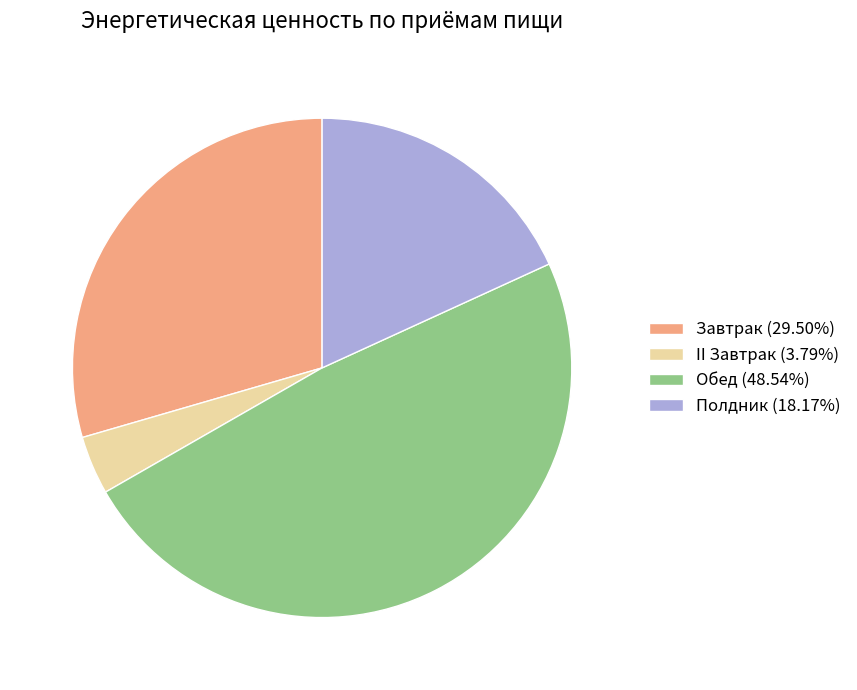

What is the ratio of the value at Полдник (18.17%) to the value at Завтрак (29.50%)?

0.6